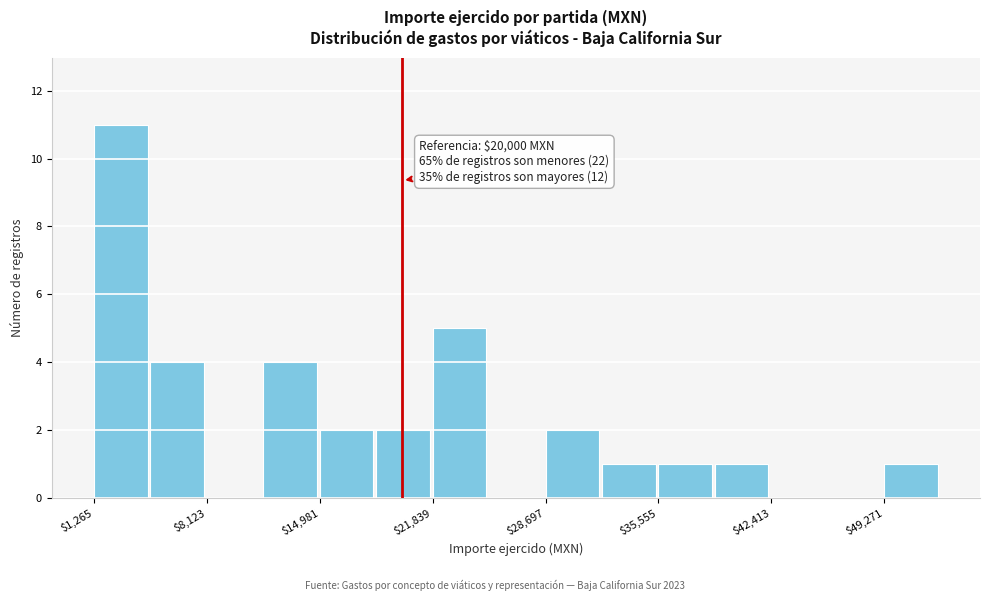

Around what value on the x-axis is the tallest bar? Give the approximate position of its centre, as read against the axis.

3000